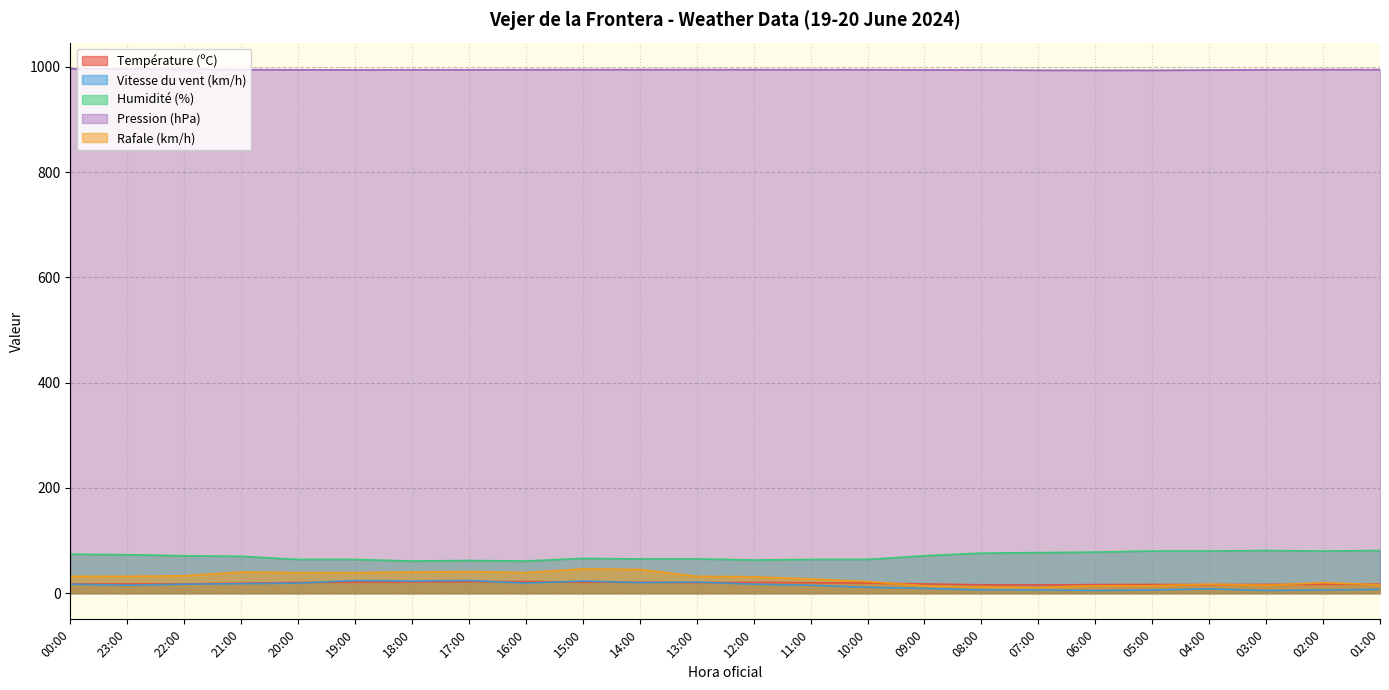

What is the minimum value for Humidité (%)?

61.0